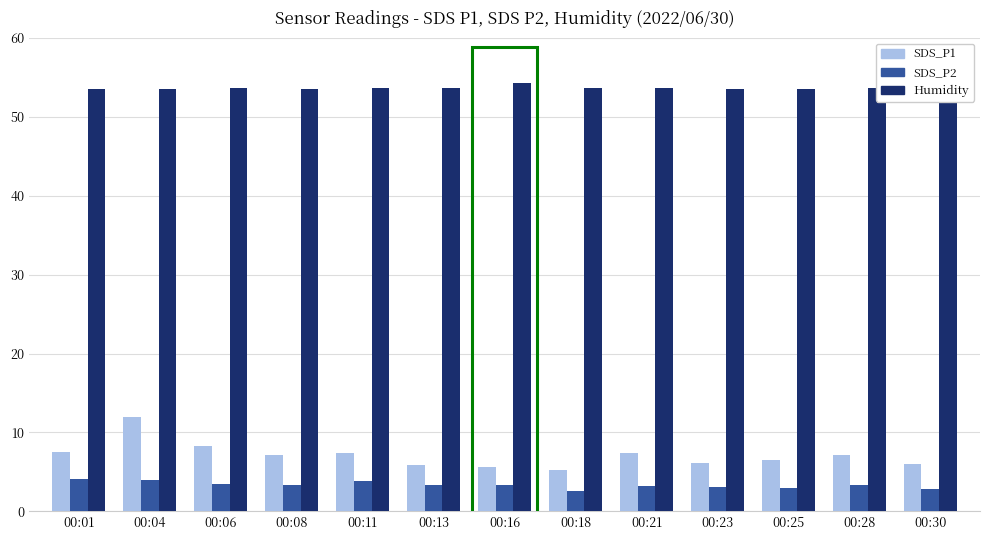

What is the maximum value for SDS_P2?

4.1